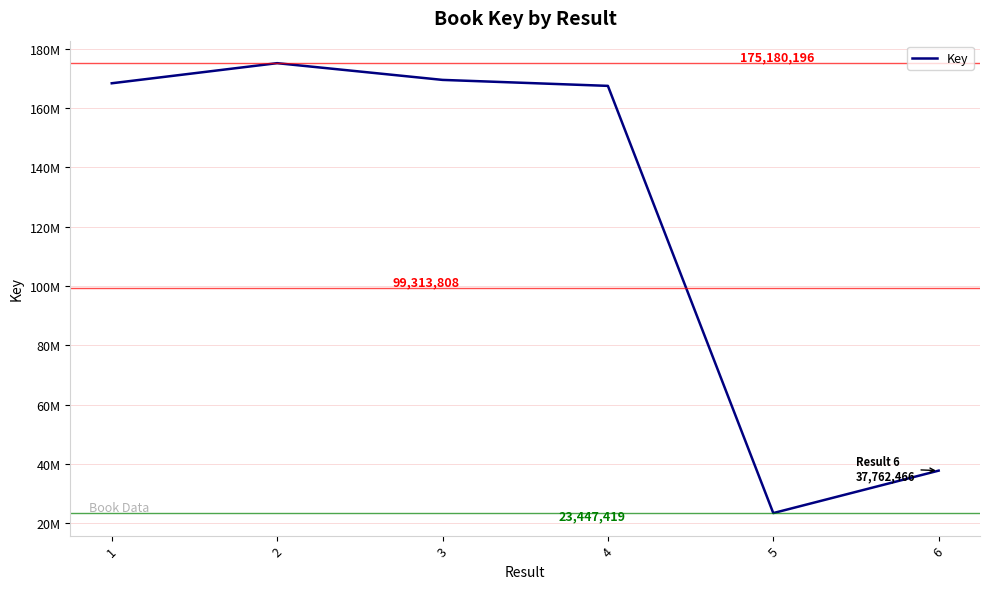

Which category has the highest value across all series?

2